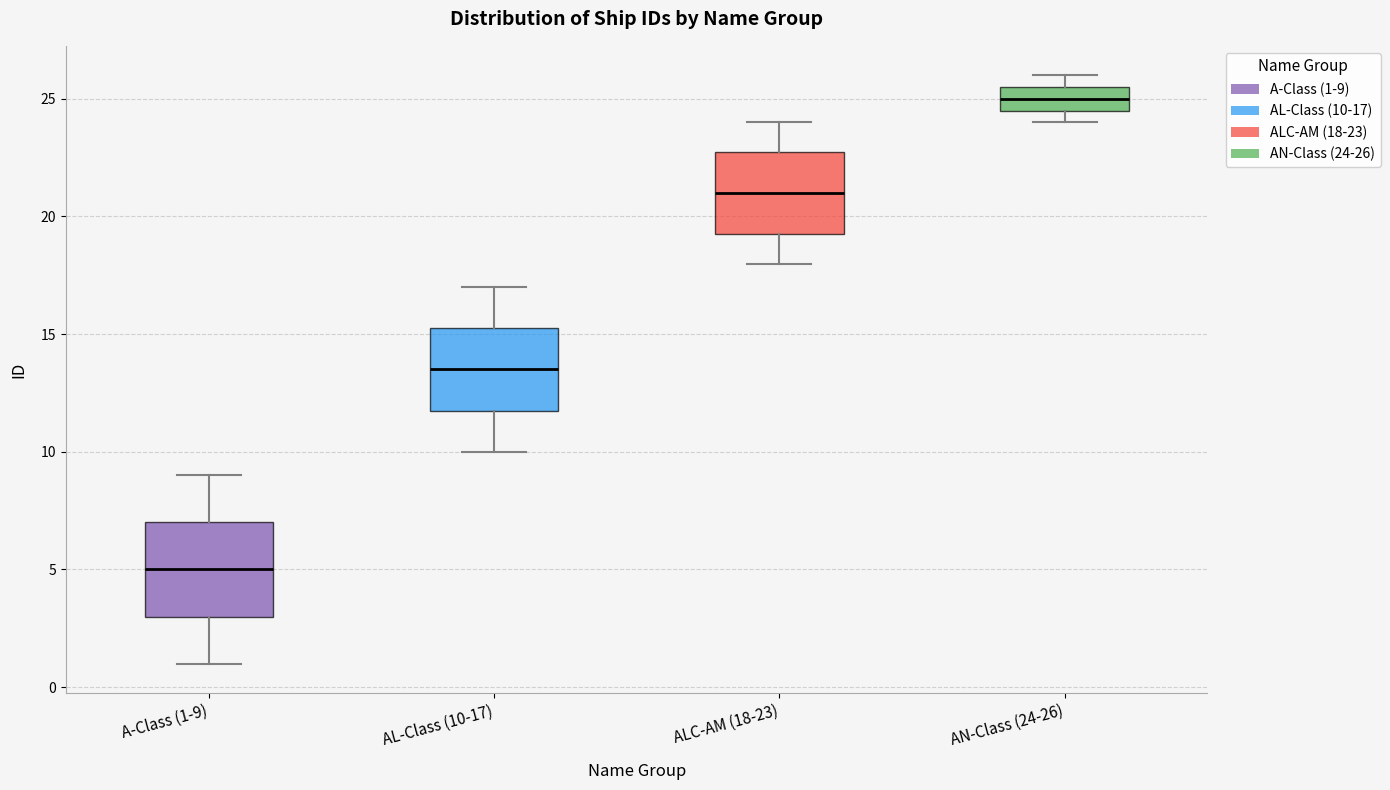

Reading left to right, transcribe this box plot: for each box, give where its median line is, the range the box spans, and where its two whiskers end, as read against the y-axis. The values are not printed on the chart, so give them approximately, as read against the axis.

A-Class (1-9): median 5.0, box 3.0 to 7.0, whiskers 1.0 to 9.0
AL-Class (10-17): median 13.5, box 12.0 to 15.5, whiskers 10.0 to 17.0
ALC-AM (18-23): median 21.0, box 19.5 to 23.0, whiskers 18.0 to 24.0
AN-Class (24-26): median 25.0, box 24.5 to 25.5, whiskers 24.0 to 26.0